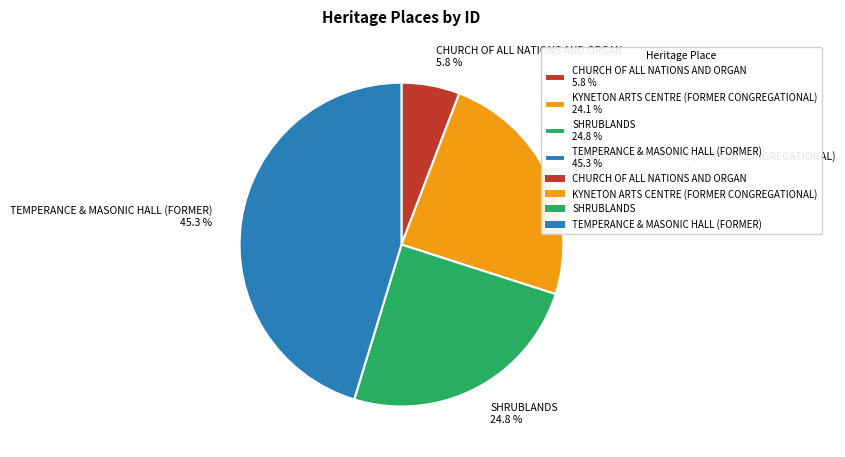

To the nearest percent, what is the average slice percentage?

25%